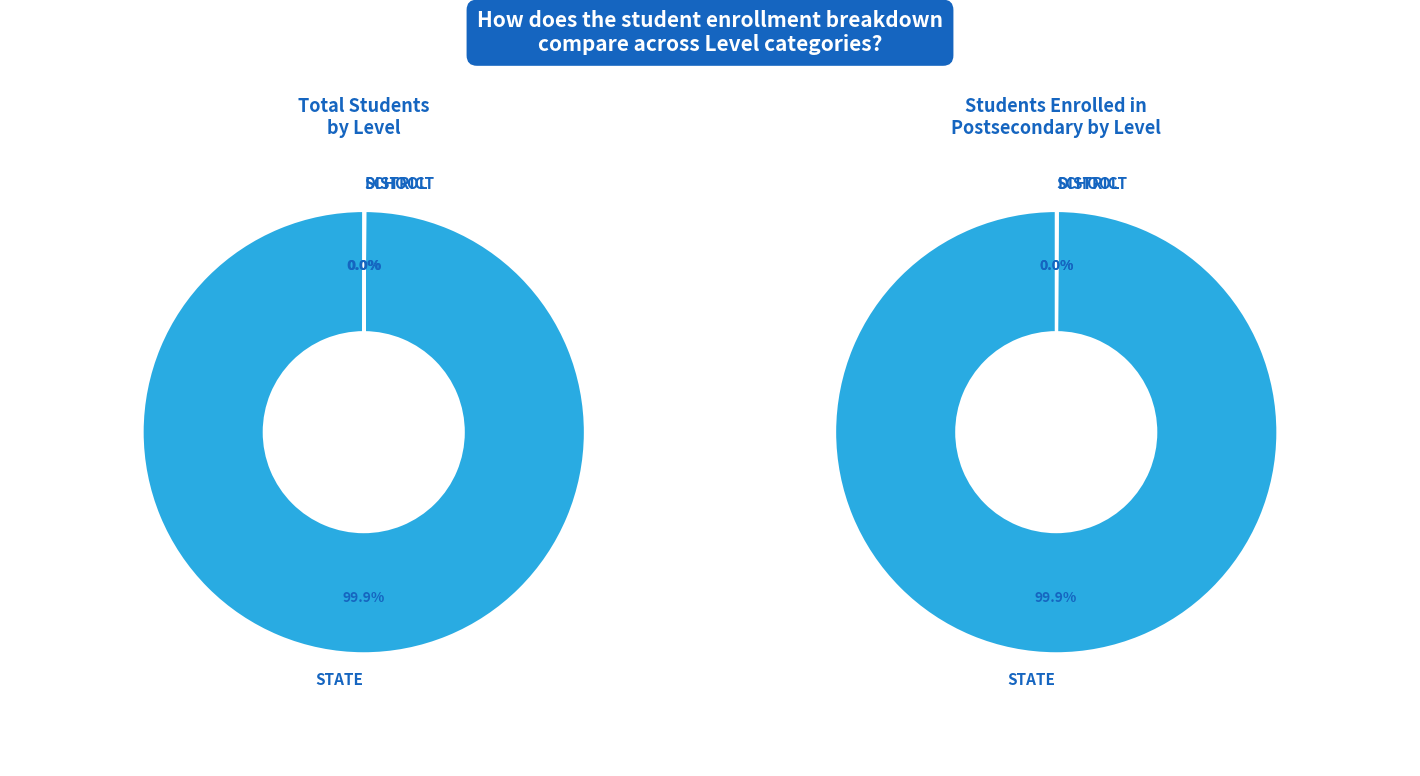

True or false: SCHOOL accounts for 0% of the total.

True